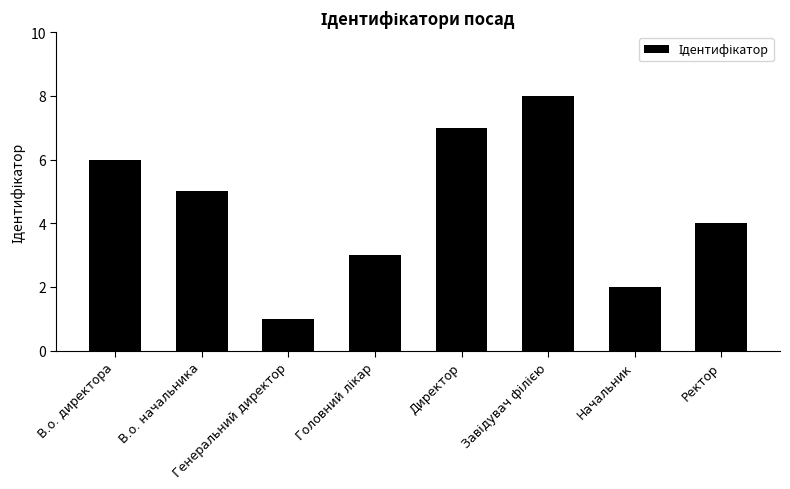

What is the difference between the maximum and minimum values?

7